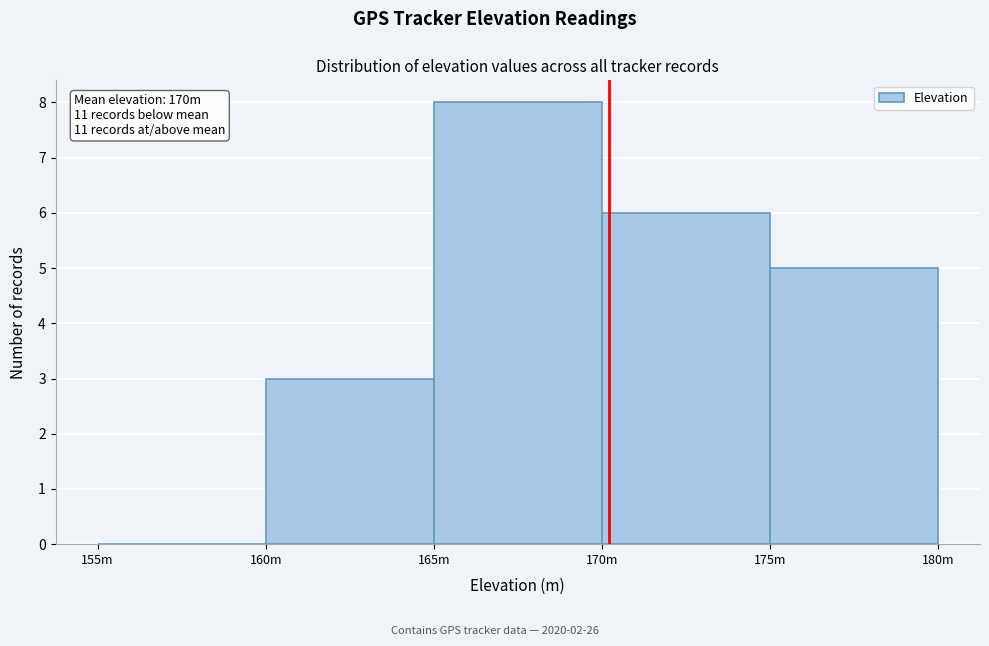

Reading left to right, list all the values displayed in this chart.

155m=0	160m=3	165m=8	170m=6	175m=5